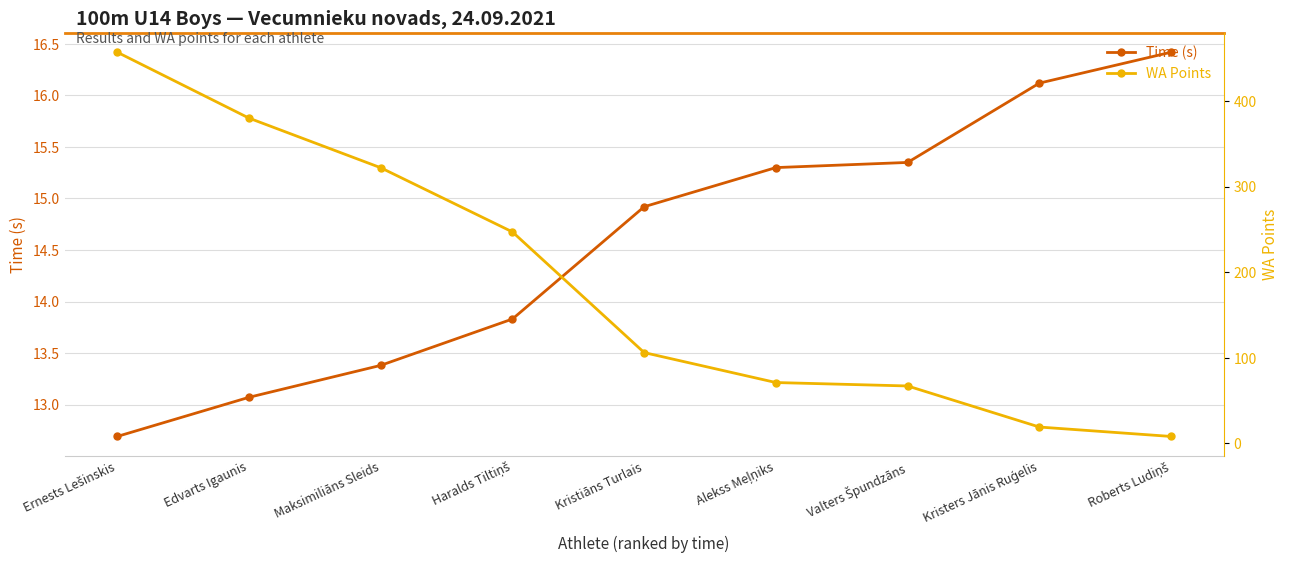

After their last crossing, which series has the higher values: Time (s) or WA Points?

Time (s)